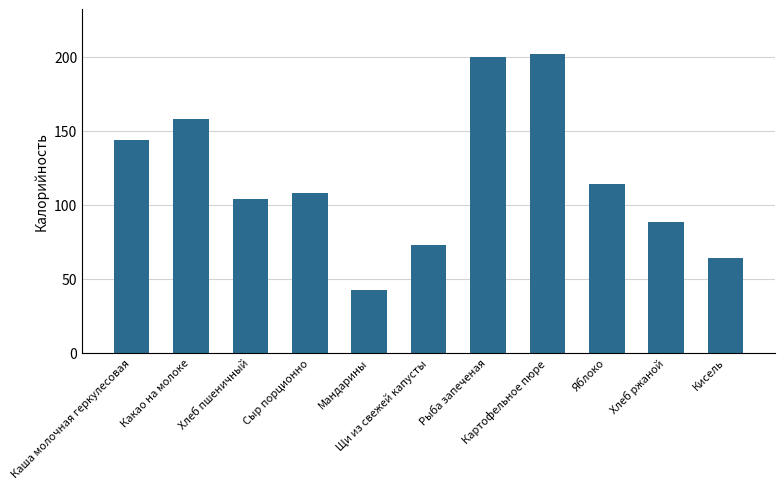

How many values are below 108?

5